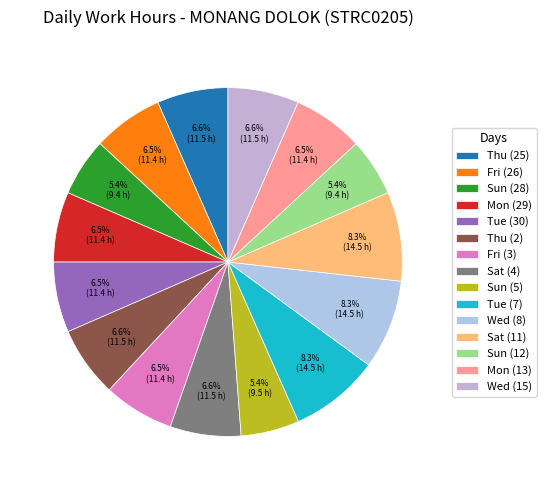

How many slices are in this pie chart?

15